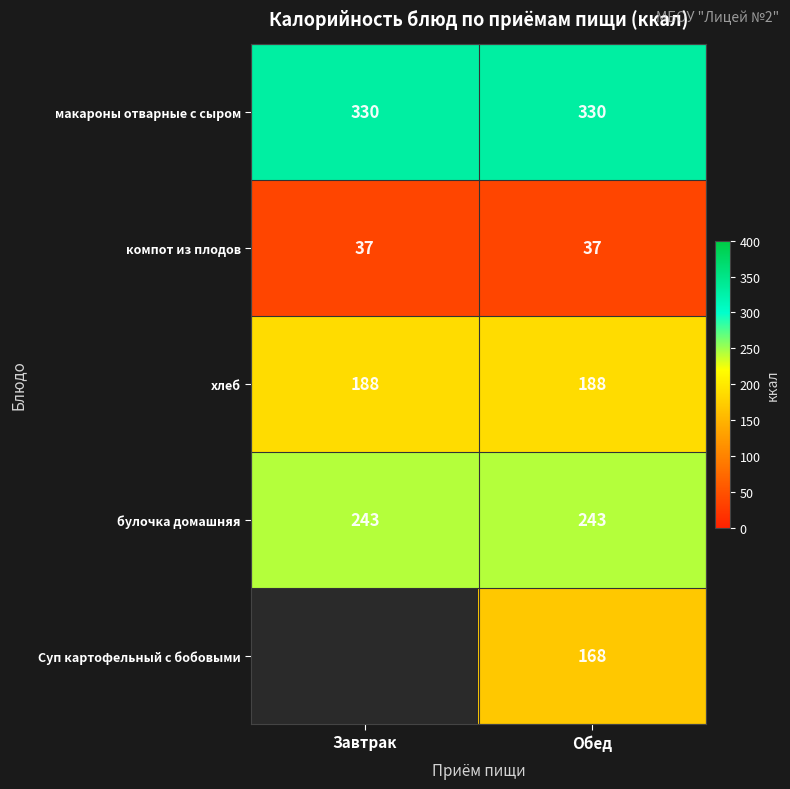

What is the total value across all series at Завтрак?

798